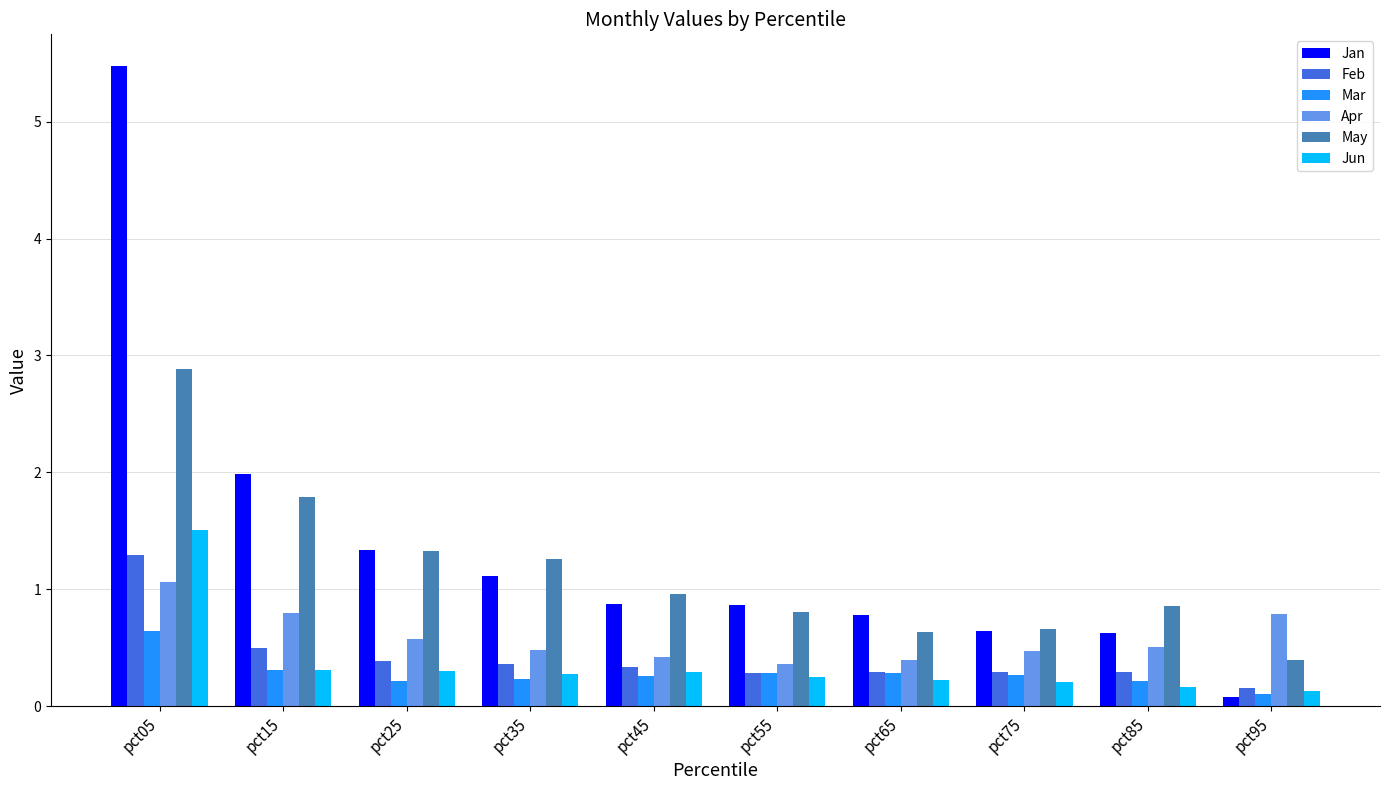

What is the sum of all Jan values?

13.8